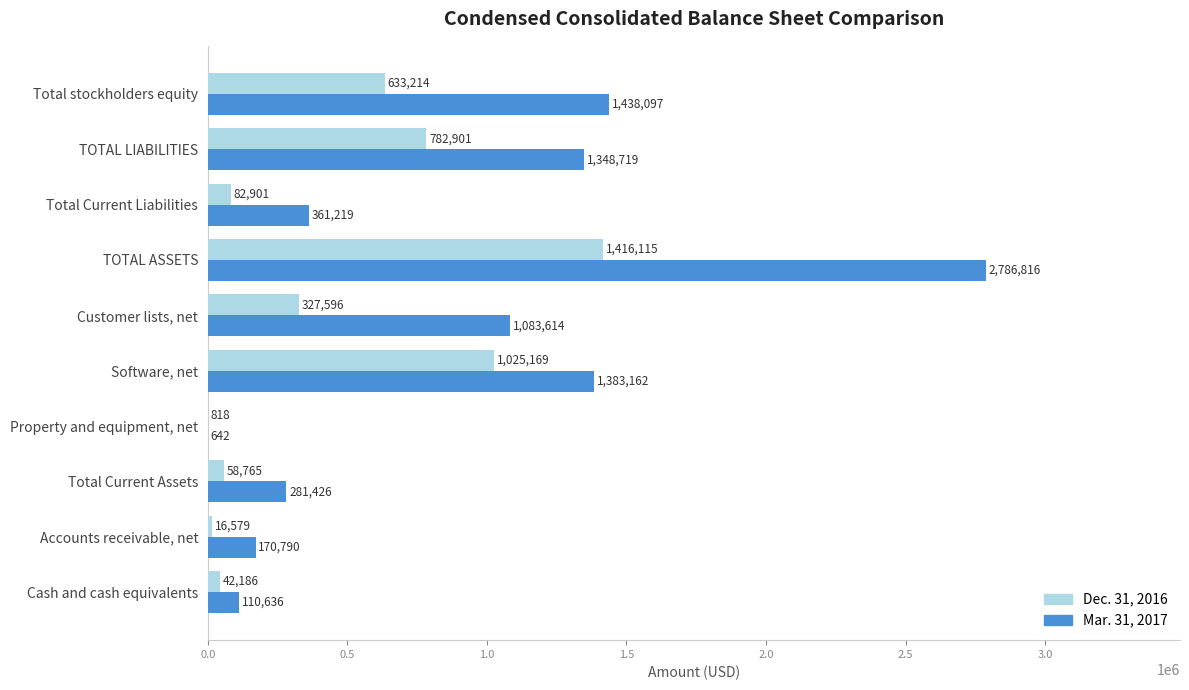

How many data points does each series have?

10